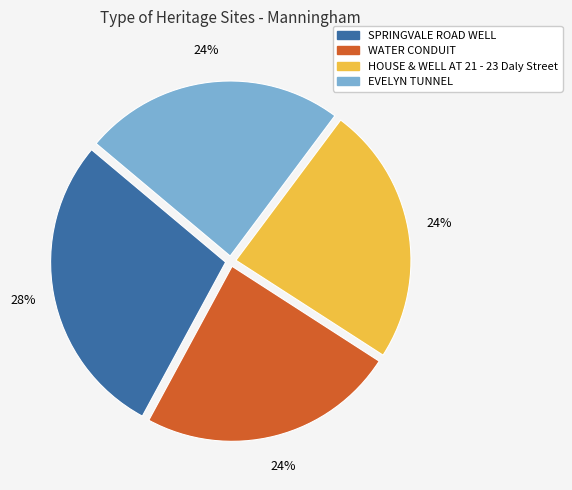

Count the number of slices in the pie.

4